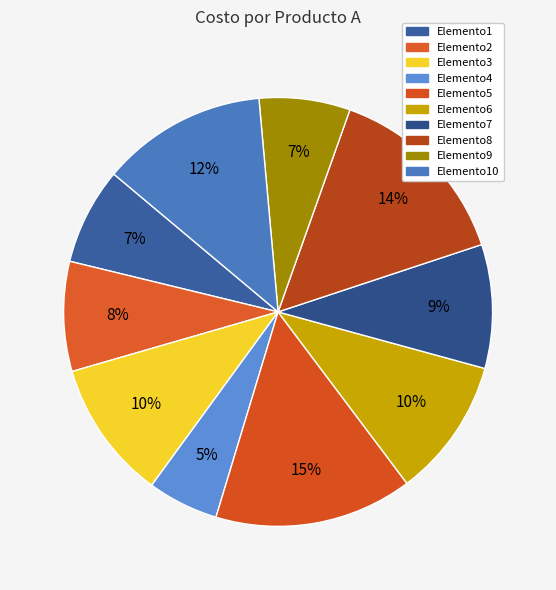

Between Elemento2 and Elemento9, which is larger?

Elemento2